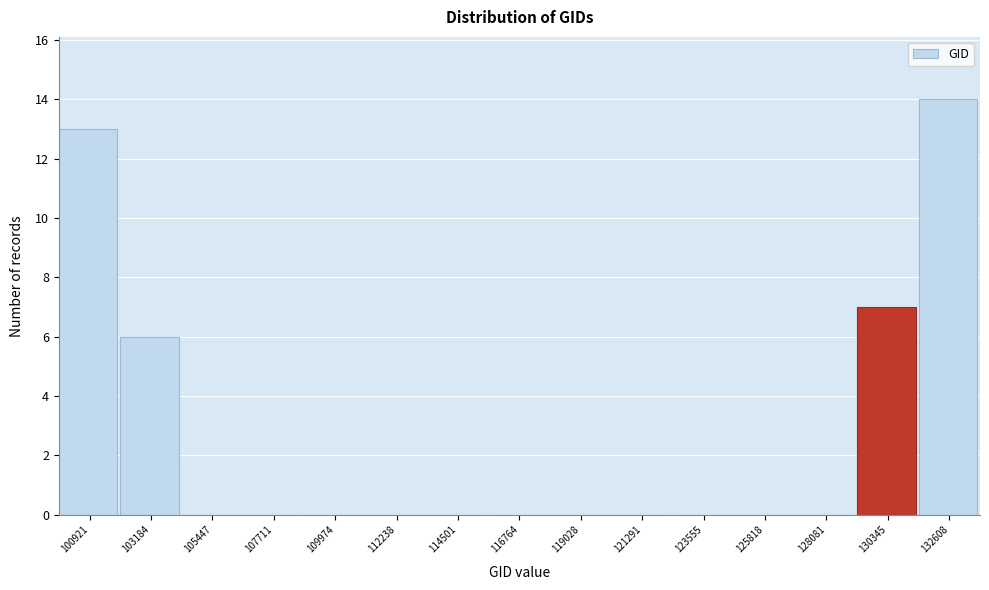

Reading left to right, what are all the values shown in this chart?

100921=13	103184=6	105447=0	107711=0	109974=0	112238=0	114501=0	116764=0	119028=0	121291=0	123555=0	125818=0	128081=0	130345=7	132608=14